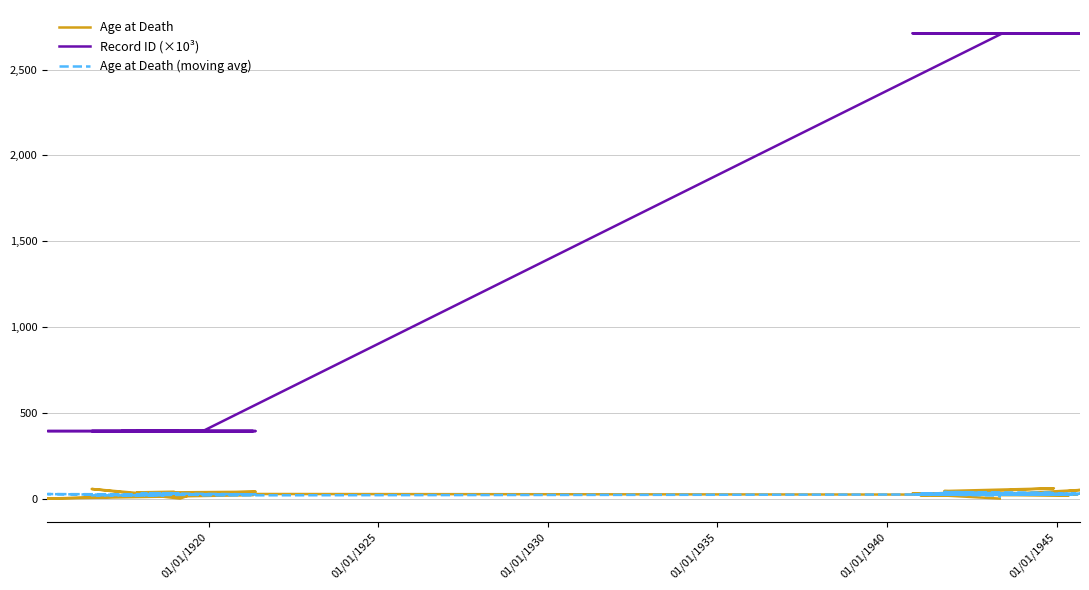

Which series has the widest spread of values?

Record ID (×10³)